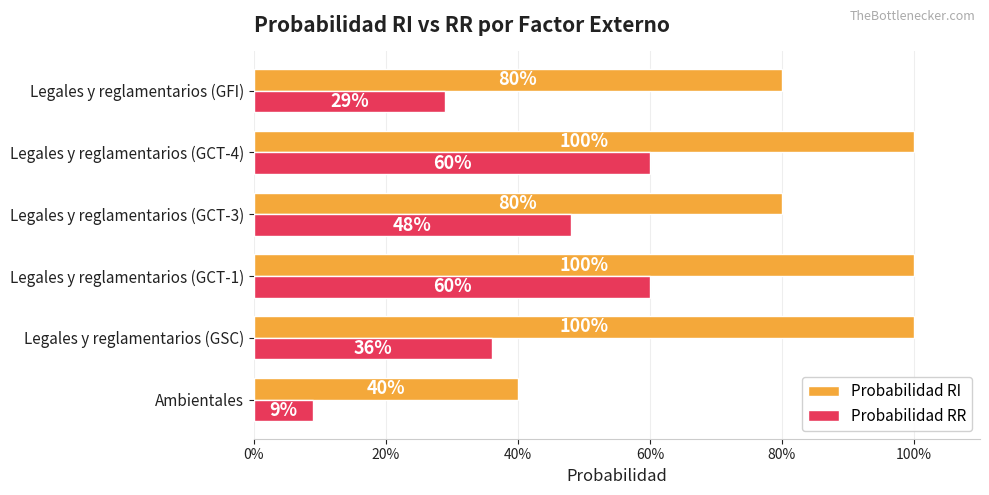

What are all the series names shown in the legend?

Probabilidad RI, Probabilidad RR